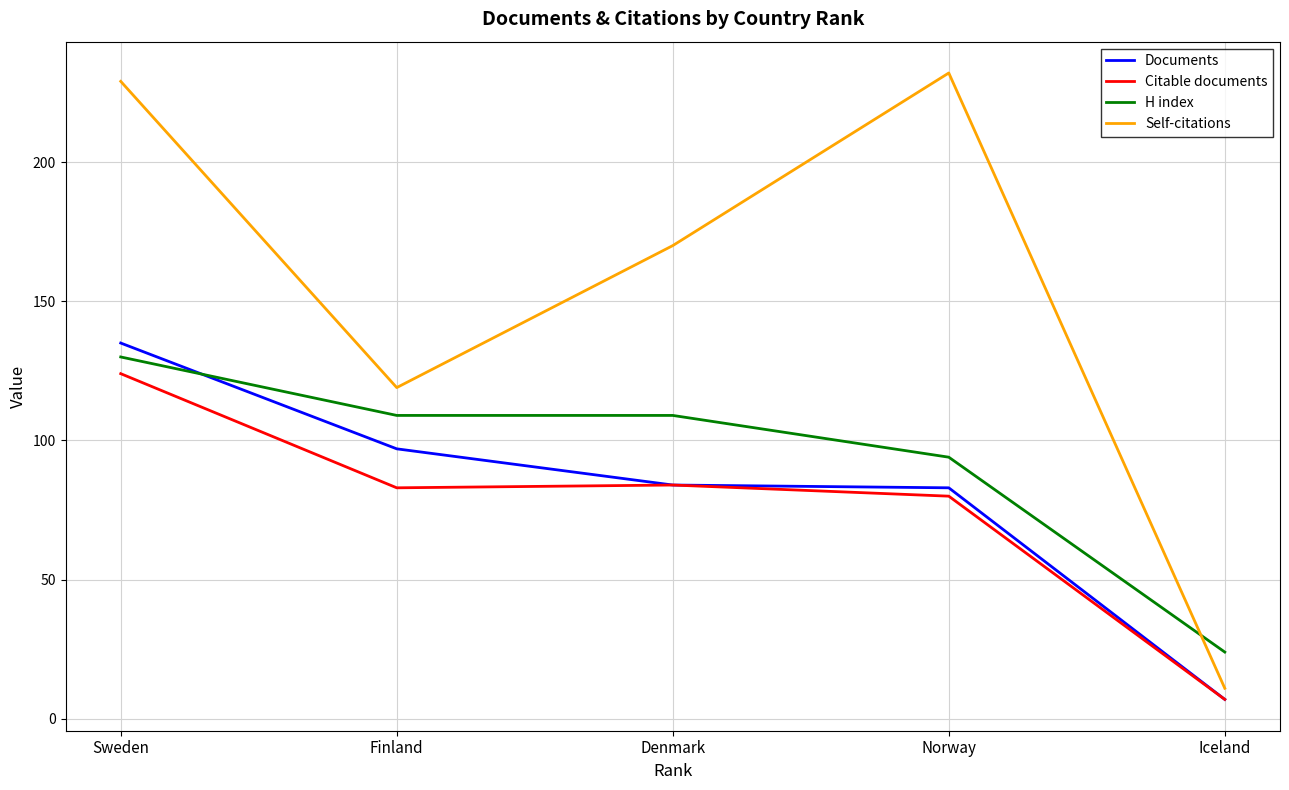

What is the maximum value shown in the chart?

232